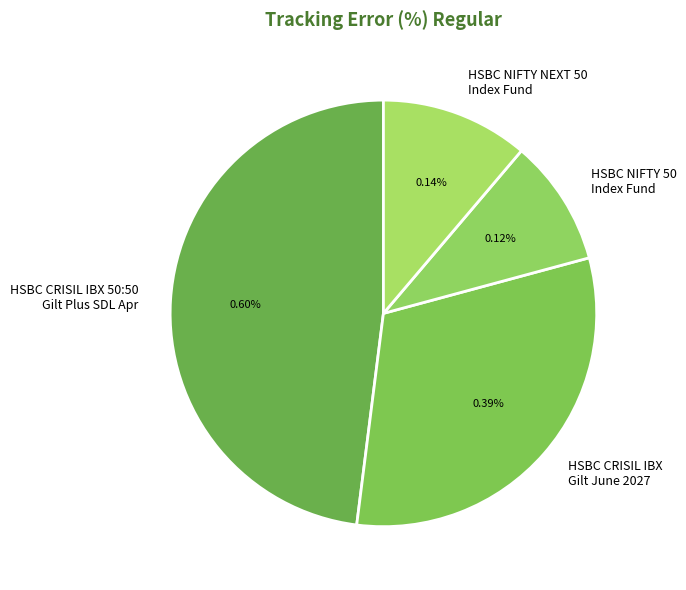

How many slices are in this pie chart?

4